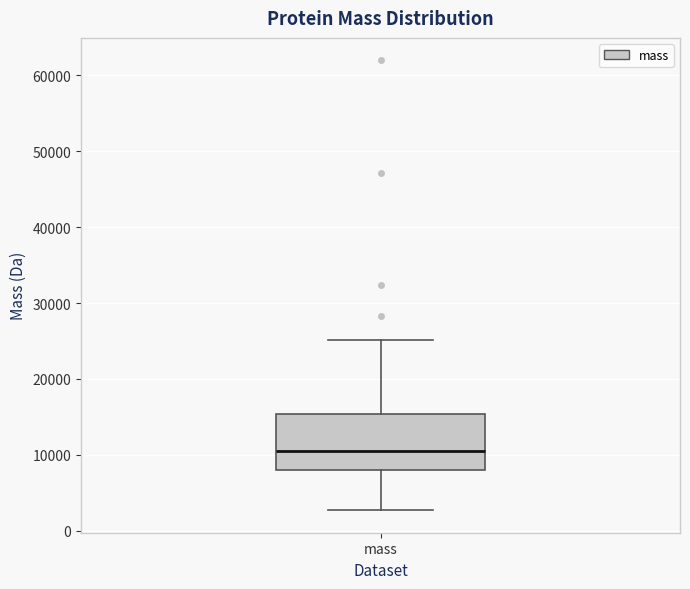

Where is the upper edge of the box for mass on the y-axis? The values are not printed on the chart, so give them approximately, as read against the axis.

15000